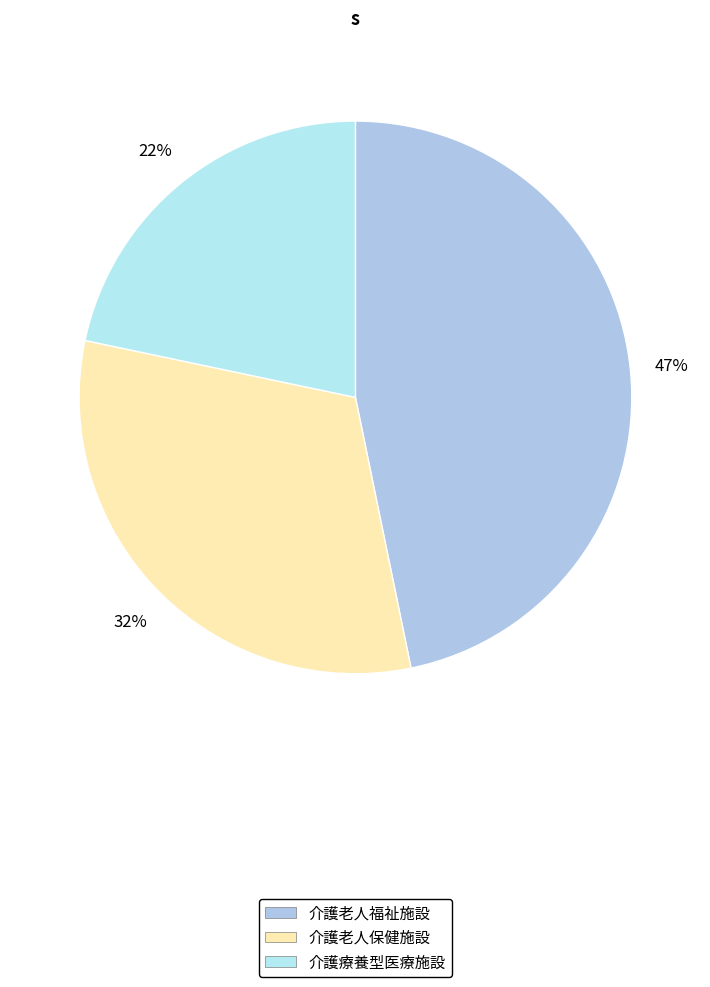

Approximately how many times larger is the value at 介護老人保健施設 compared to 介護老人福祉施設?

0.7